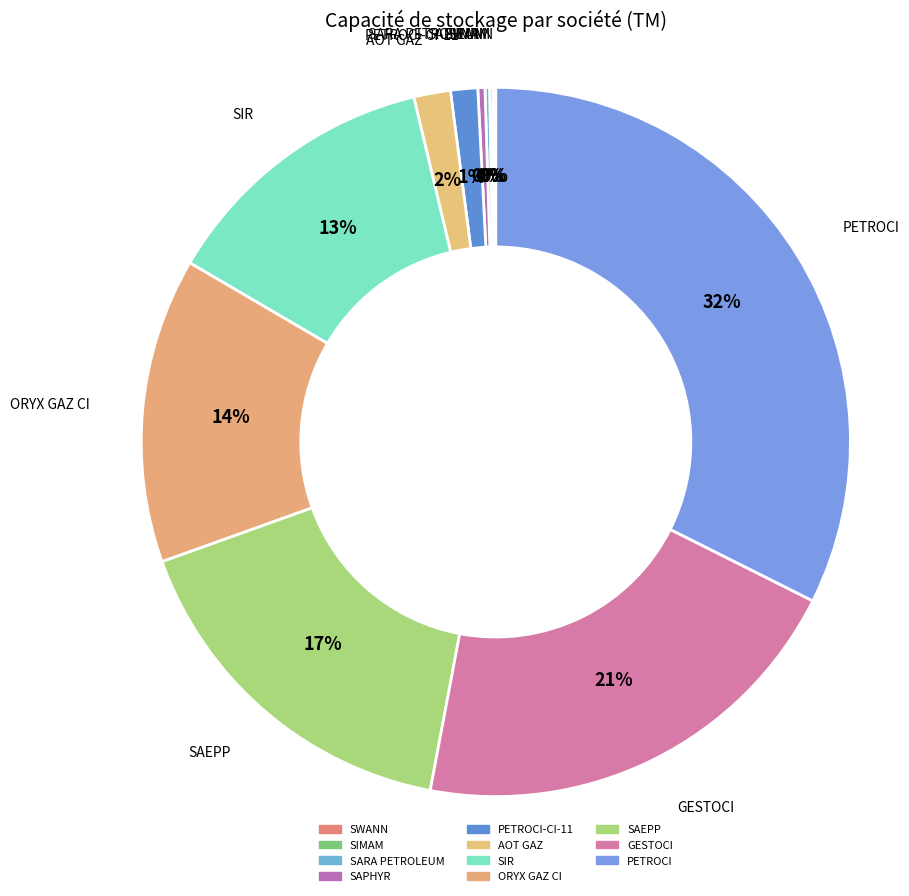

How many segments does this pie chart have?

11